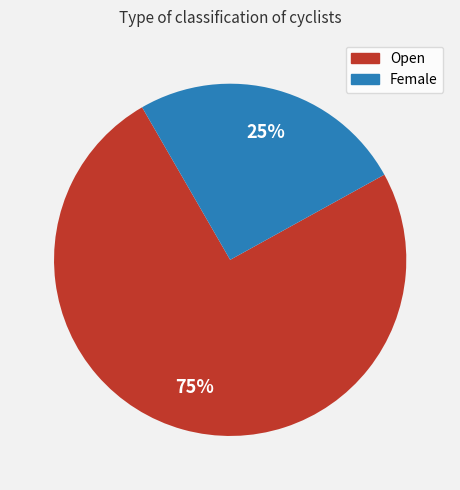

What is the smallest slice in the pie chart?

Female